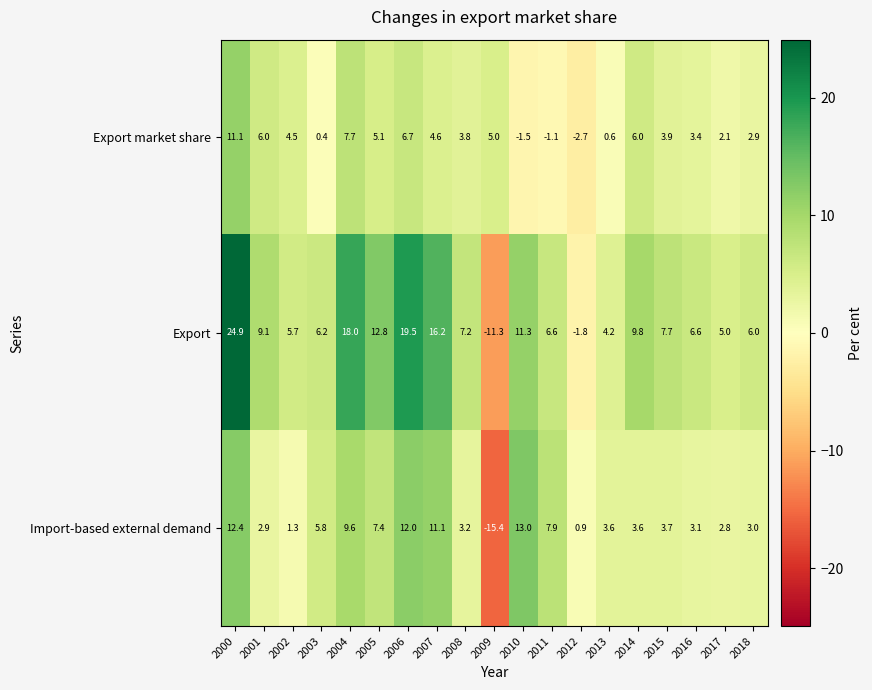

What is the difference between the maximum and second lowest values in the Export series?

26.7